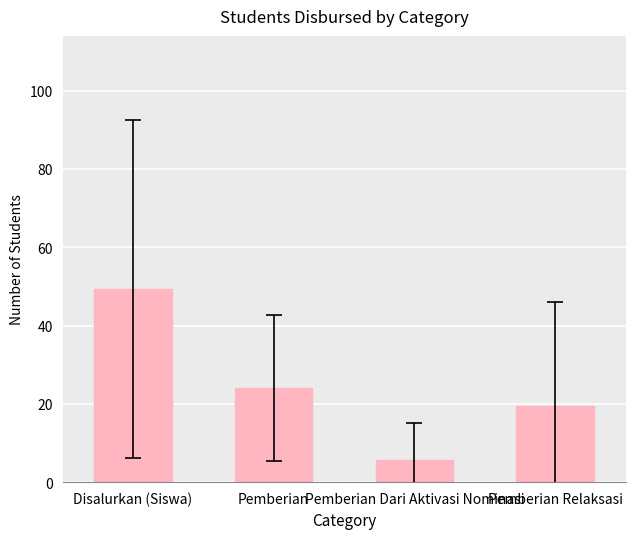

Which series has the largest range (max minus min)?

Disalurkan (Siswa)